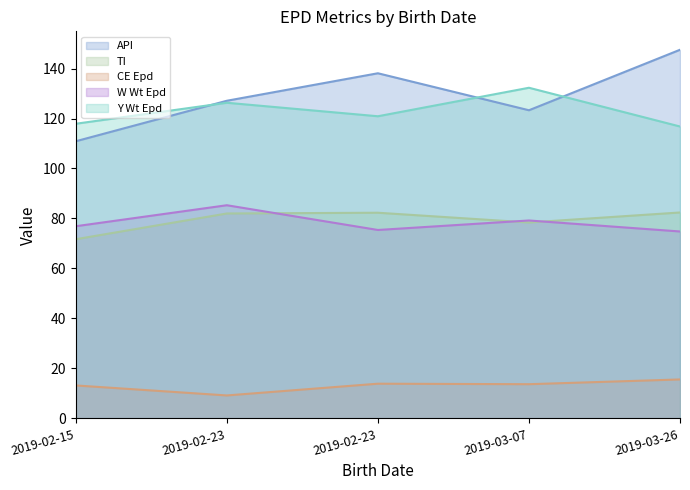

Reading left to right, extract all data points from this chart.

API: 2019-02-15=110.9	2019-02-23=127.1	2019-02-23=138.1	2019-03-07=123.3	2019-03-26=147.5
TI: 2019-02-15=71.7	2019-02-23=82.0	2019-02-23=82.3	2019-03-07=78.4	2019-03-26=82.4
CE Epd: 2019-02-15=13.2	2019-02-23=9.2	2019-02-23=13.9	2019-03-07=13.7	2019-03-26=15.6
W Wt Epd: 2019-02-15=76.9	2019-02-23=85.3	2019-02-23=75.4	2019-03-07=79.2	2019-03-26=74.8
Y Wt Epd: 2019-02-15=117.9	2019-02-23=126.3	2019-02-23=120.9	2019-03-07=132.3	2019-03-26=116.8